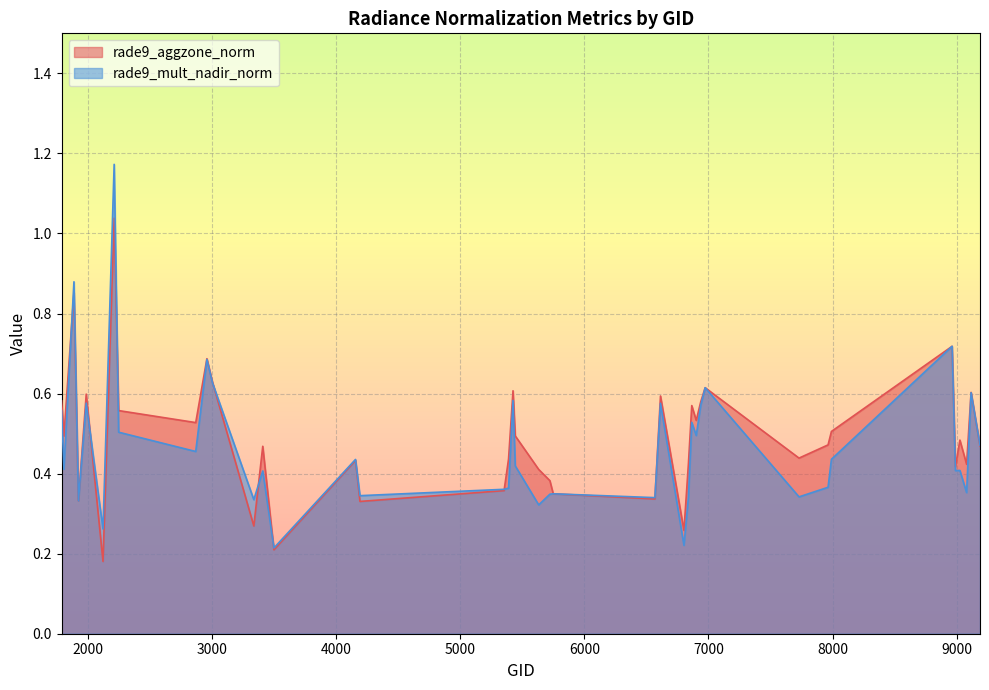

Does the chart display data point markers on the line(s)?

No